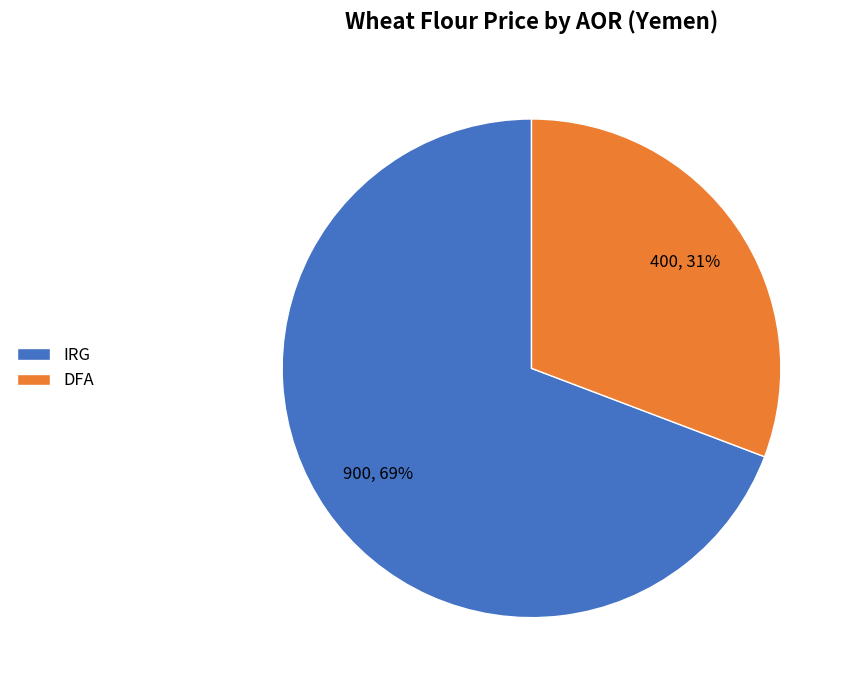

Rank the categories by value from lowest to highest.

DFA, IRG